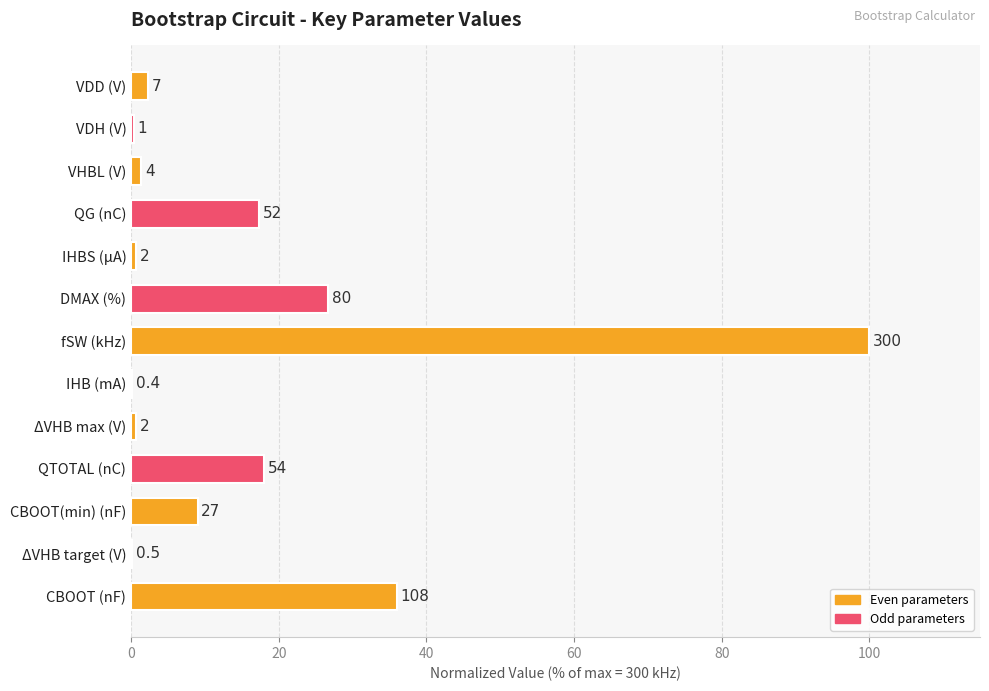

True or false: the data shows 4.3 at QTOTAL (nC).

False